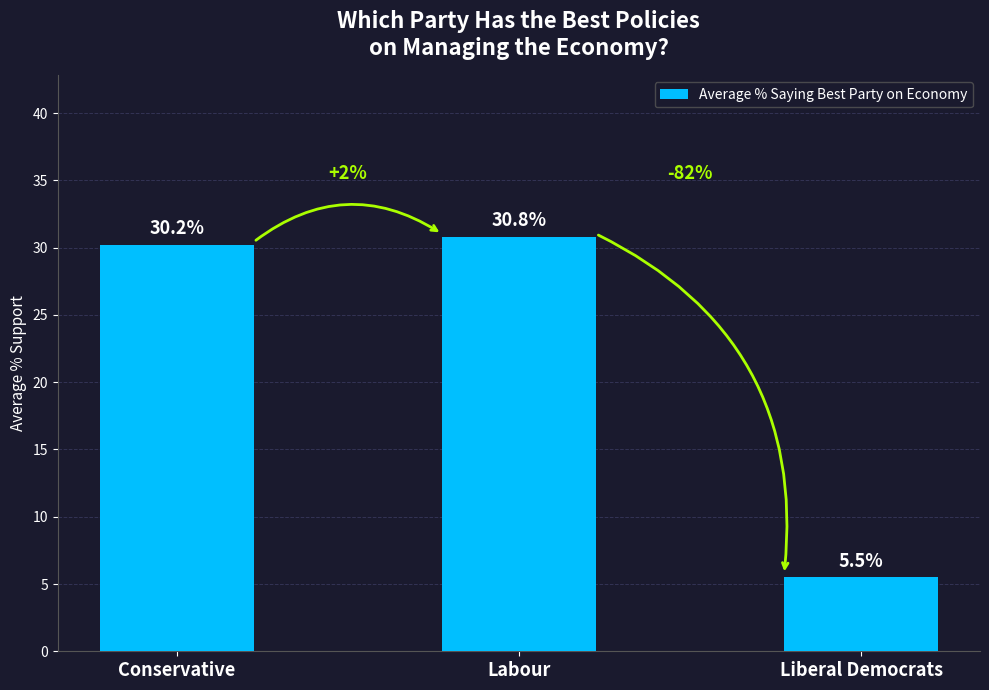

What is the minimum value shown in the chart?

5.5